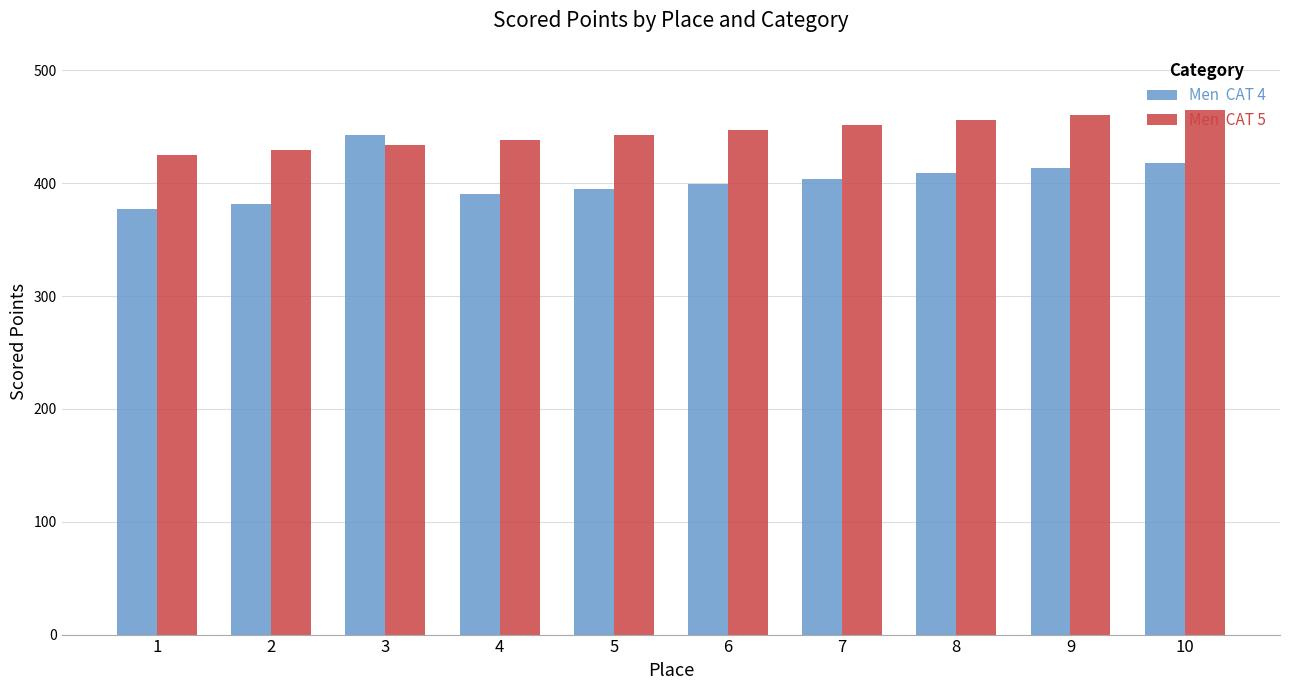

What is the total value across all series at 6?

846.6